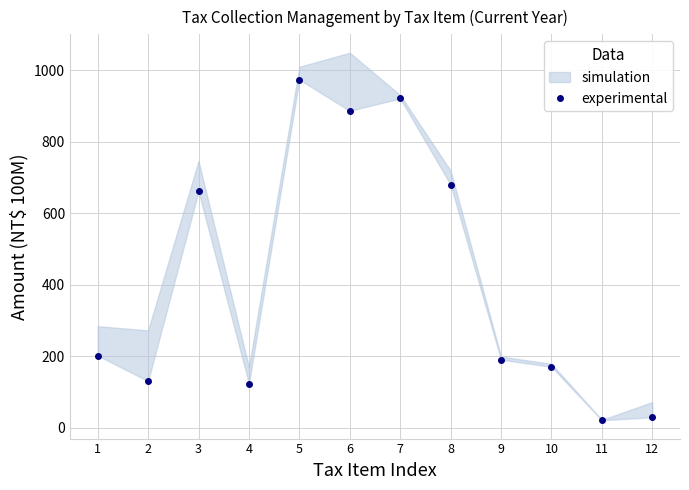

Which label corresponds to the smallest value in the chart?

11